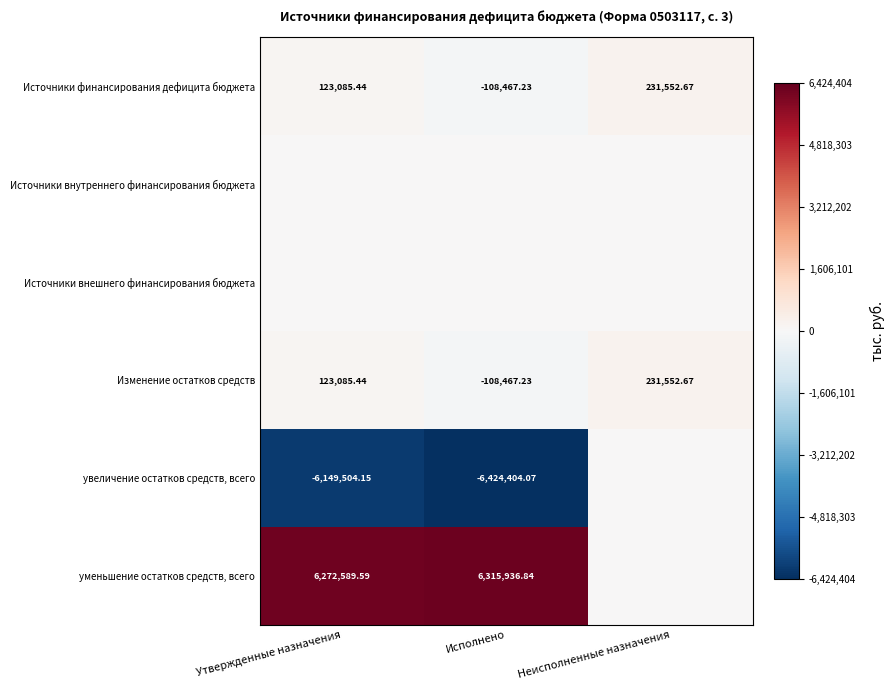

Which has a higher value, Утвержденные назначения or Исполнено?

Утвержденные назначения